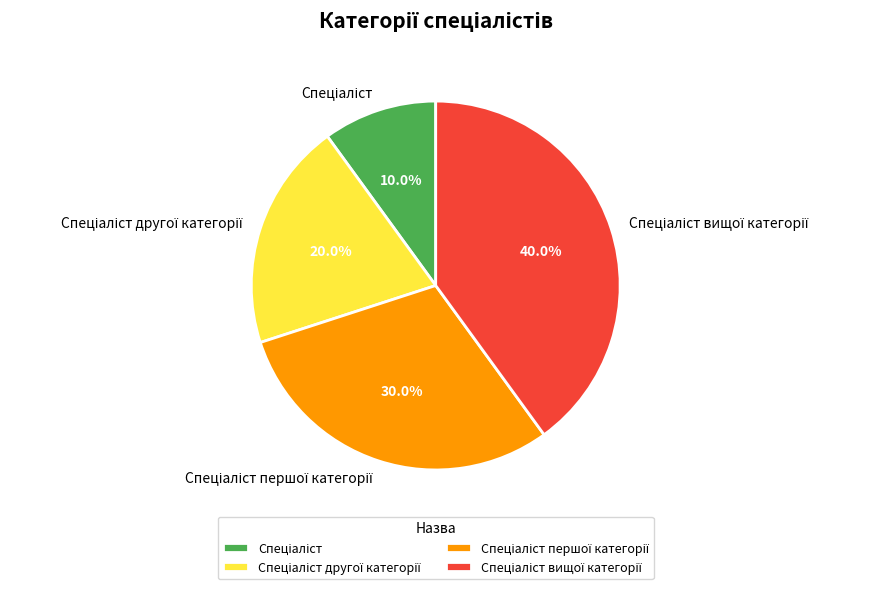

Is there a majority slice in this chart?

No